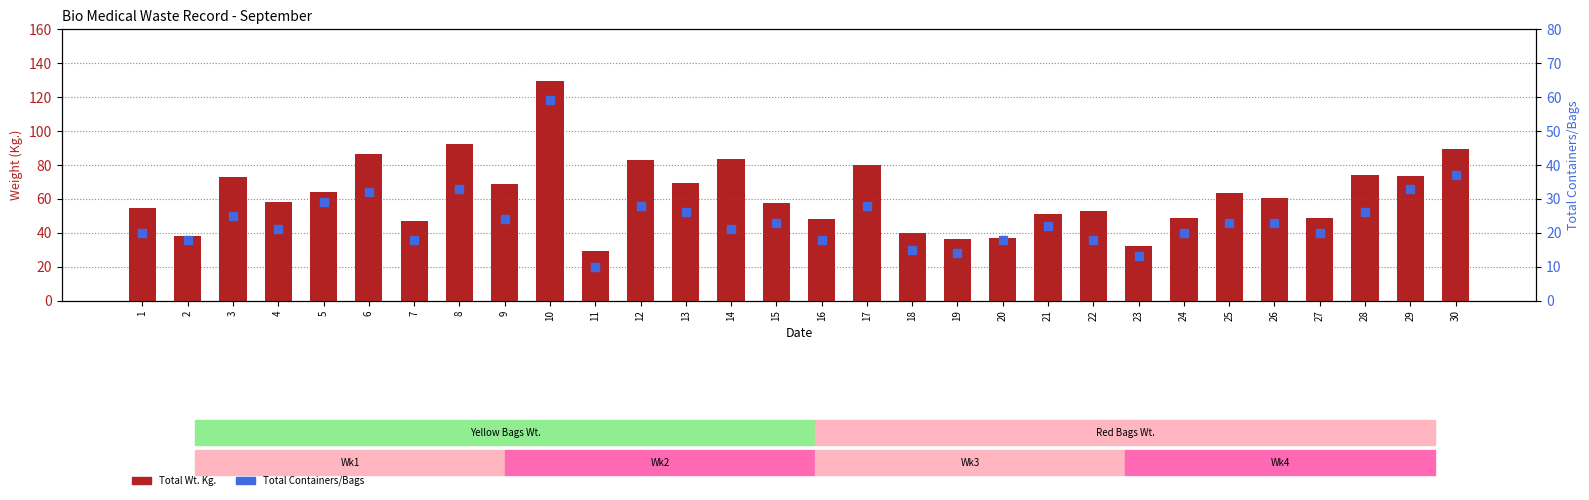

At which category is the sum across all series the highest?

10